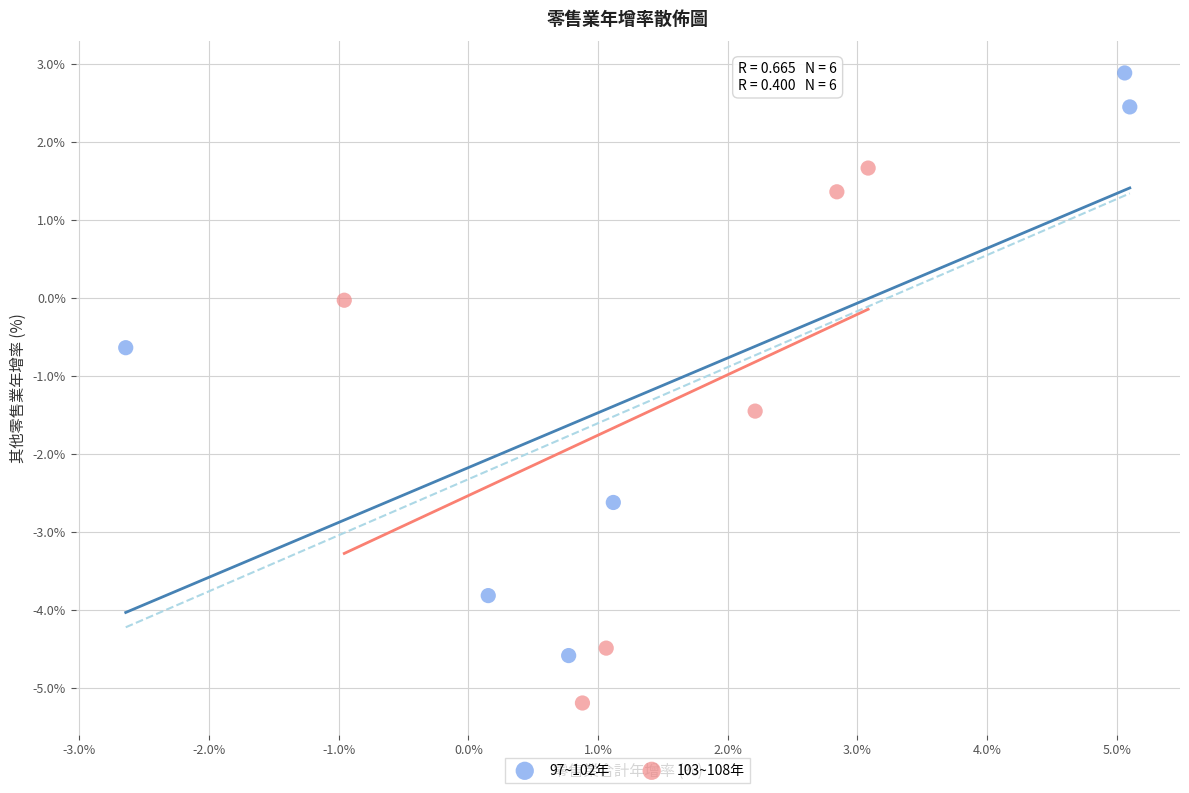

Which series reaches the minimum Y coordinate?

103~108年